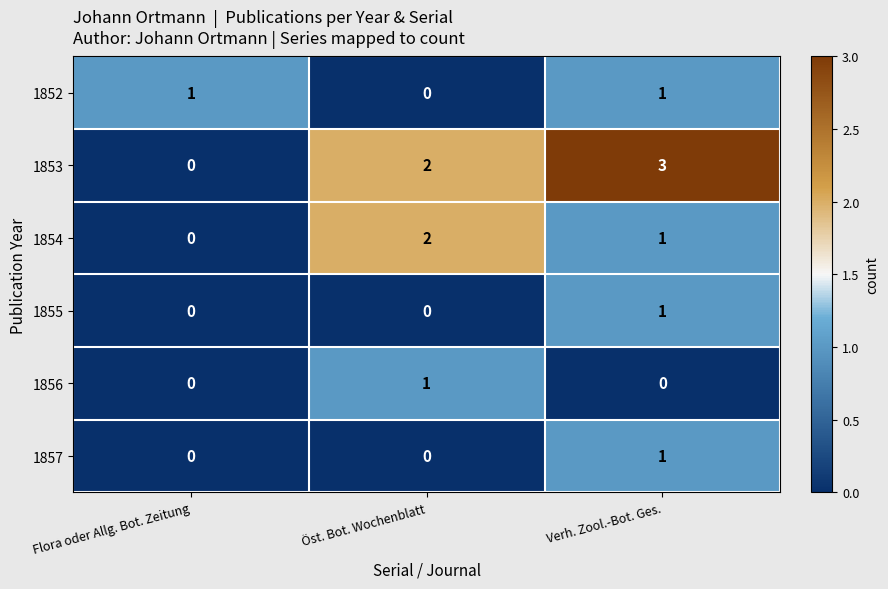

List the labels in order of 1853 value, largest first.

Verh. Zool.-Bot. Ges., Öst. Bot. Wochenblatt, Flora oder Allg. Bot. Zeitung